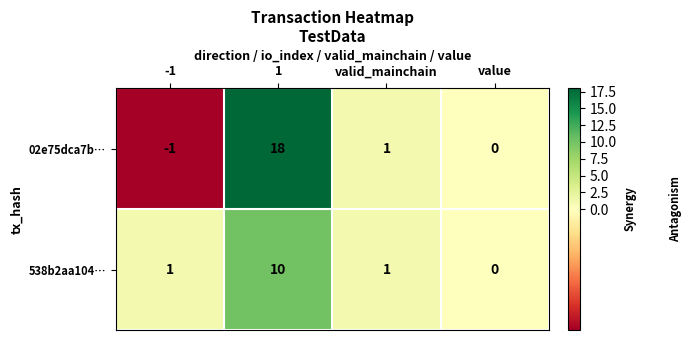

List the series in order of their overall mean, highest first.

02e75dca7b…, 538b2aa104…